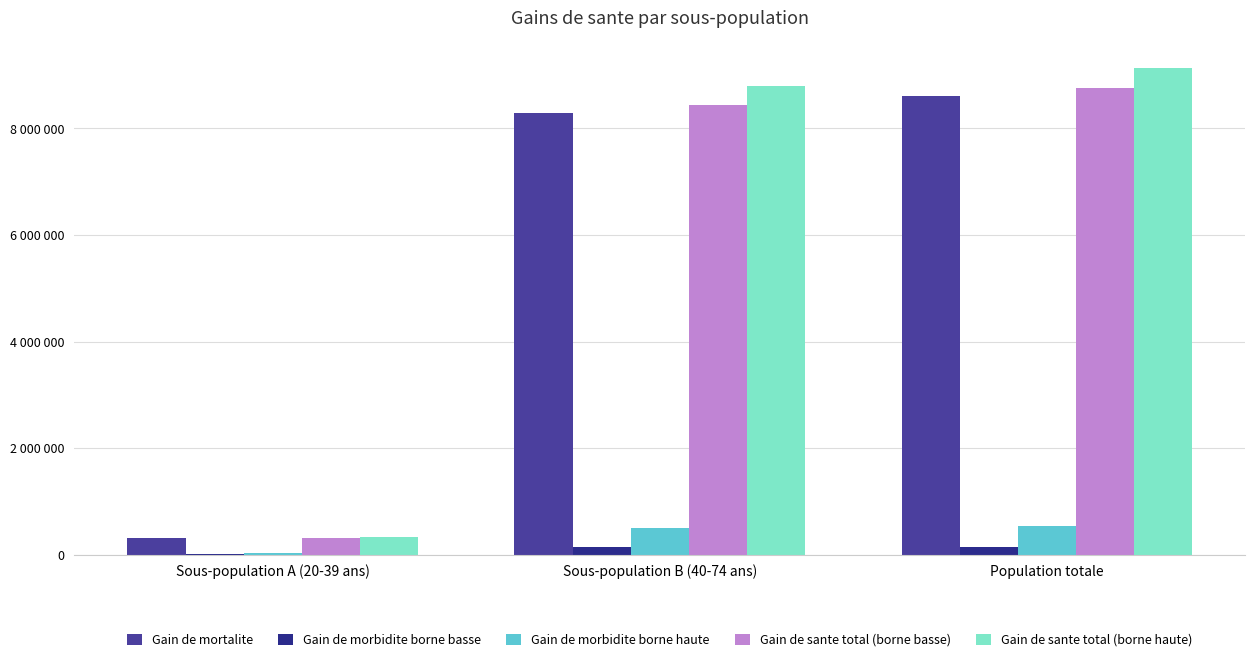

Does the chart contain stacked bars?

No